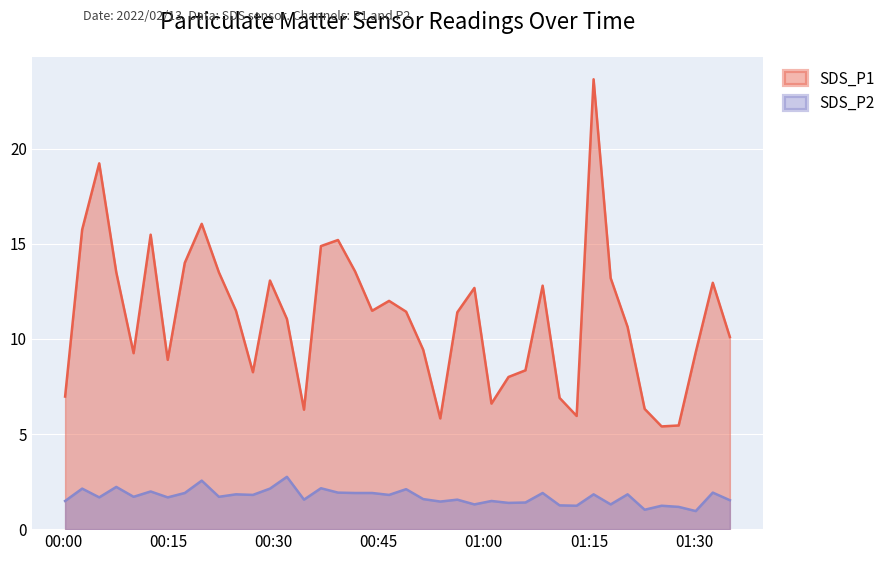

Rank the categories by SDS_P2 value from highest to lowest.

2022/02/13 00:31:55, 2022/02/13 00:19:46, 2022/02/13 00:07:35, 2022/02/13 00:36:46, 2022/02/13 00:02:43, 2022/02/13 00:29:30, 2022/02/13 00:48:55, 2022/02/13 00:12:29, 2022/02/13 00:39:12, 2022/02/13 01:32:39, 2022/02/13 00:17:21, 2022/02/13 00:41:38, 2022/02/13 00:44:04, 2022/02/13 01:08:23, 2022/02/13 00:24:39, 2022/02/13 01:15:39, 2022/02/13 01:20:30, 2022/02/13 00:27:04, 2022/02/13 00:46:29, 2022/02/13 00:10:03, 2022/02/13 00:22:13, 2022/02/13 00:05:09, 2022/02/13 00:14:55, 2022/02/13 00:51:21, 2022/02/13 00:34:21, 2022/02/13 00:56:13, 2022/02/13 01:35:05, 2022/02/13 00:00:17, 2022/02/13 01:01:05, 2022/02/13 00:53:47, 2022/02/13 01:05:56, 2022/02/13 01:03:31, 2022/02/13 00:58:39, 2022/02/13 01:18:05, 2022/02/13 01:10:48, 2022/02/13 01:13:14, 2022/02/13 01:25:21, 2022/02/13 01:27:47, 2022/02/13 01:22:56, 2022/02/13 01:30:13